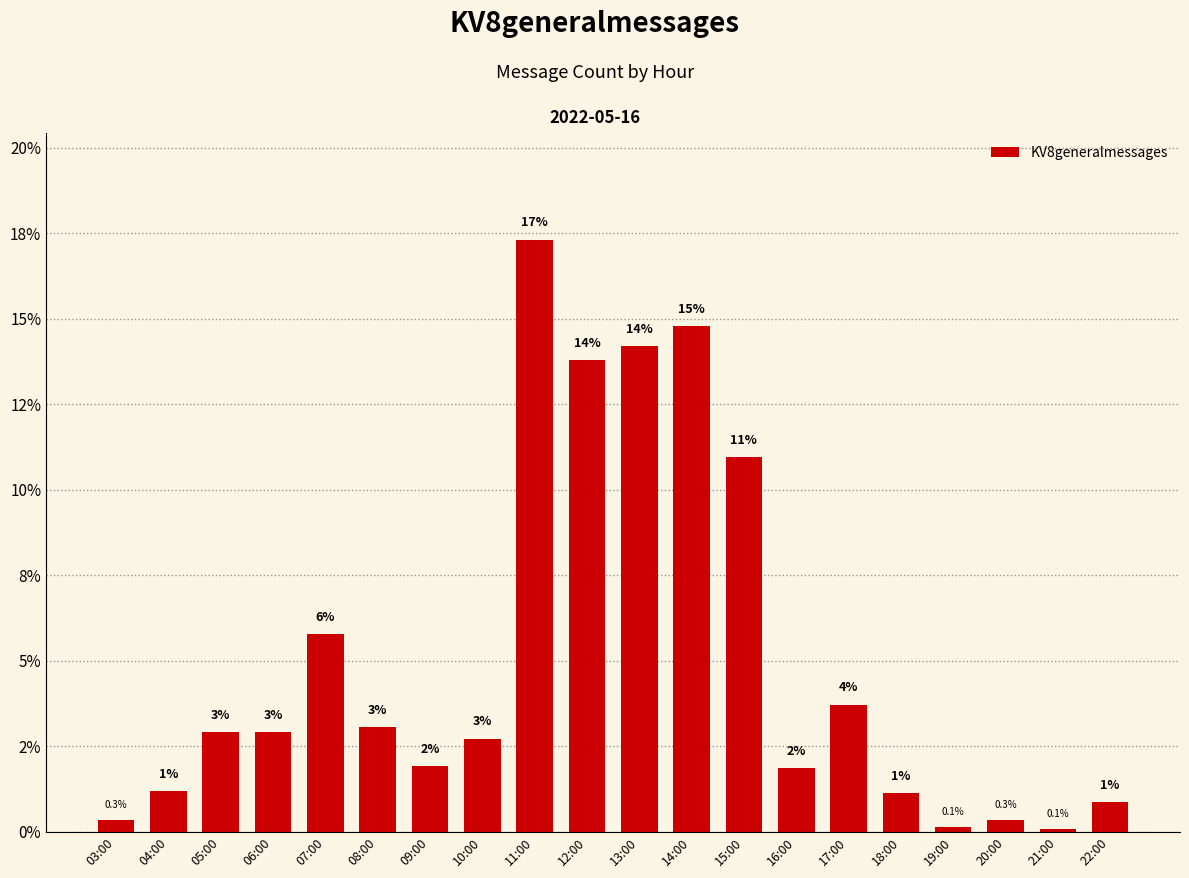

Reading left to right, extract all data points from this chart.

03:00=0.3	04:00=1.2	05:00=2.9	06:00=2.9	07:00=5.8	08:00=3.1	09:00=1.9	10:00=2.7	11:00=17.3	12:00=13.8	13:00=14.2	14:00=14.8	15:00=10.9	16:00=1.9	17:00=3.7	18:00=1.1	19:00=0.1	20:00=0.3	21:00=0.1	22:00=0.9